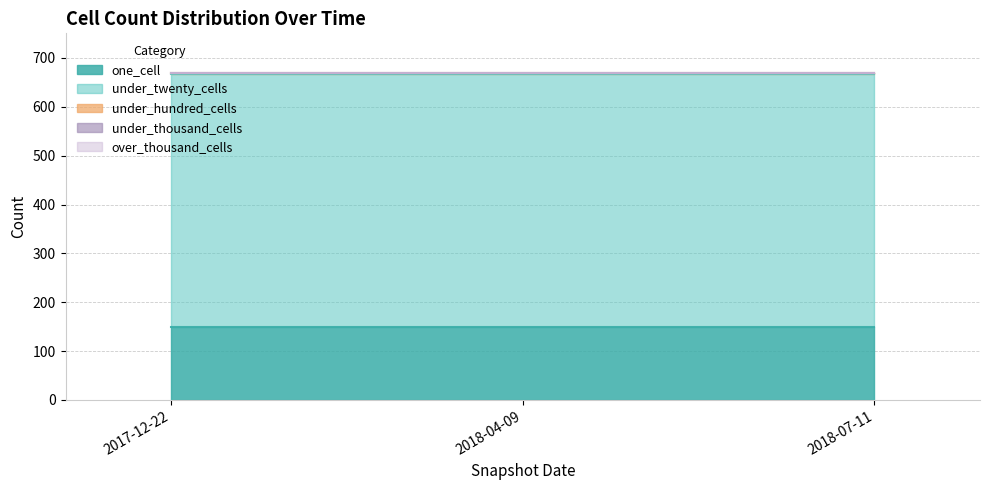

What is the total value across all series at 2018-07-11?

670